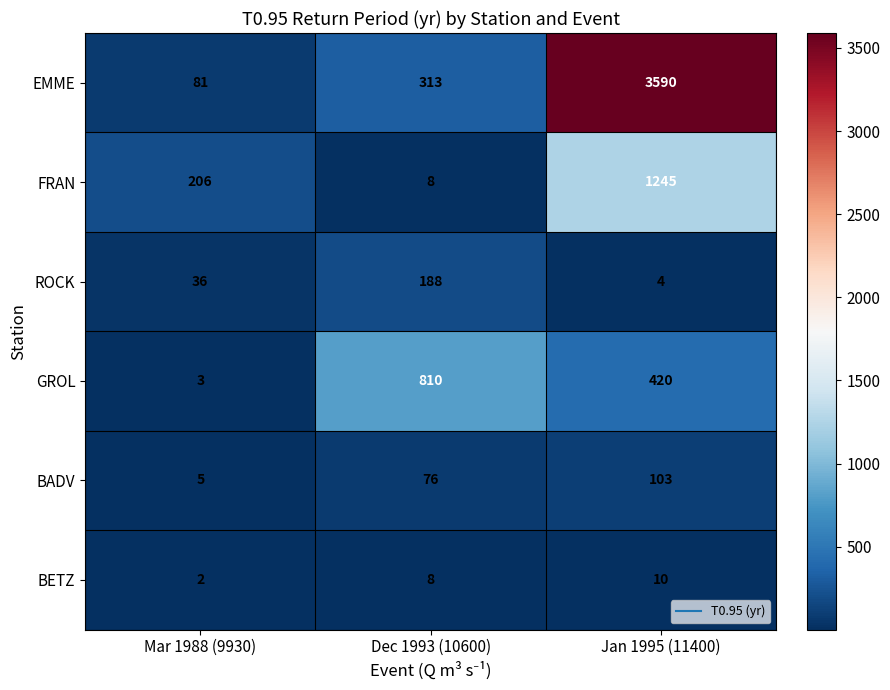

What is the average value of the EMME series?

1328